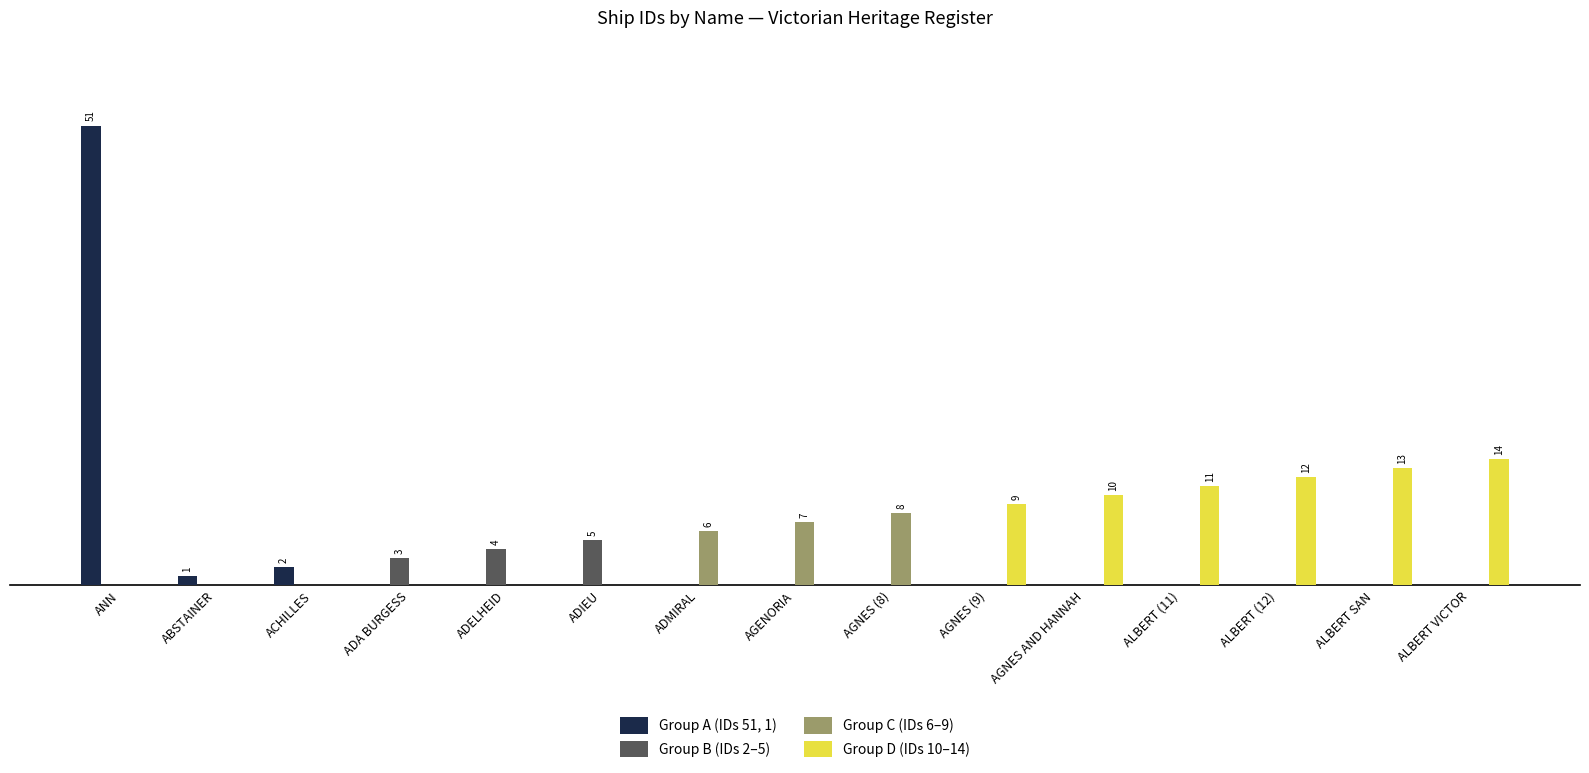

Does the chart contain stacked bars?

No